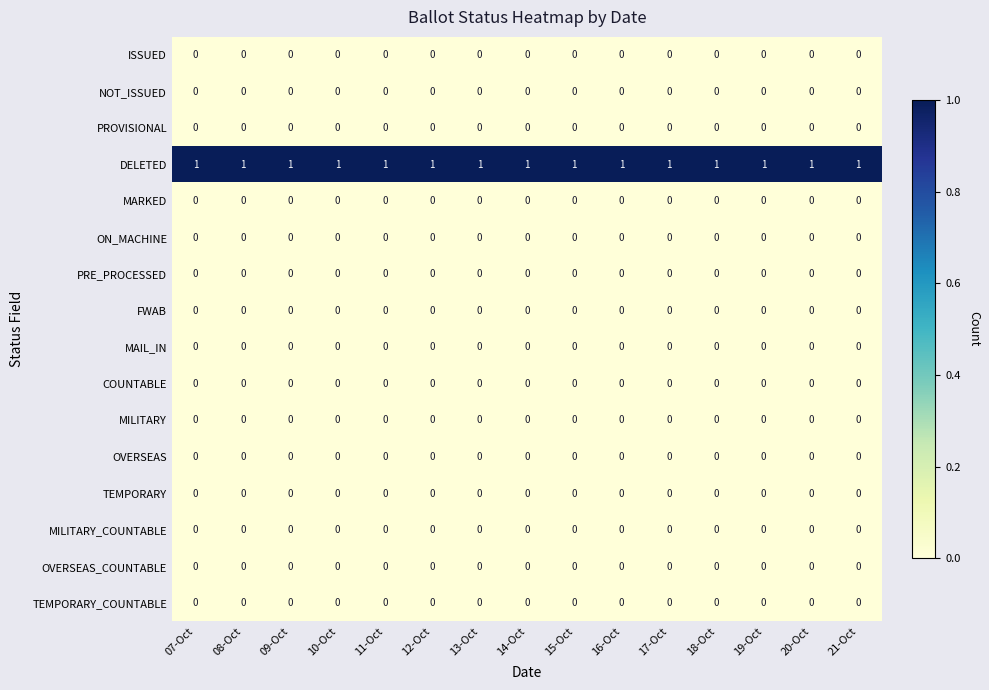

At how many categories does at least one series exceed 0?

15